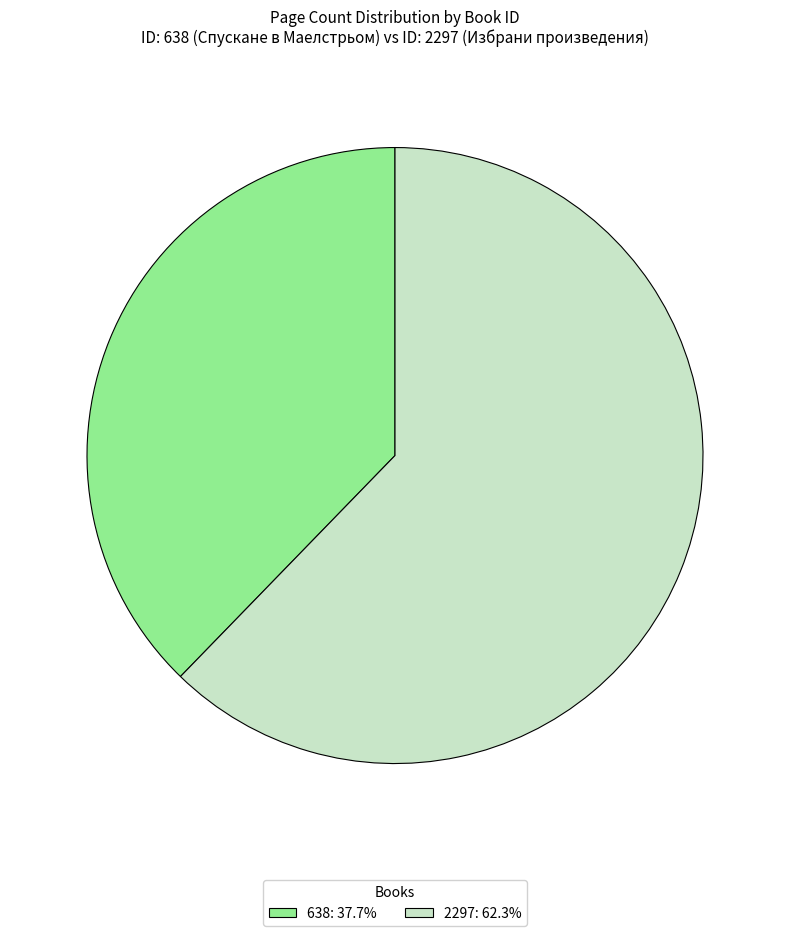

Which slice represents more than half of the pie?

2297